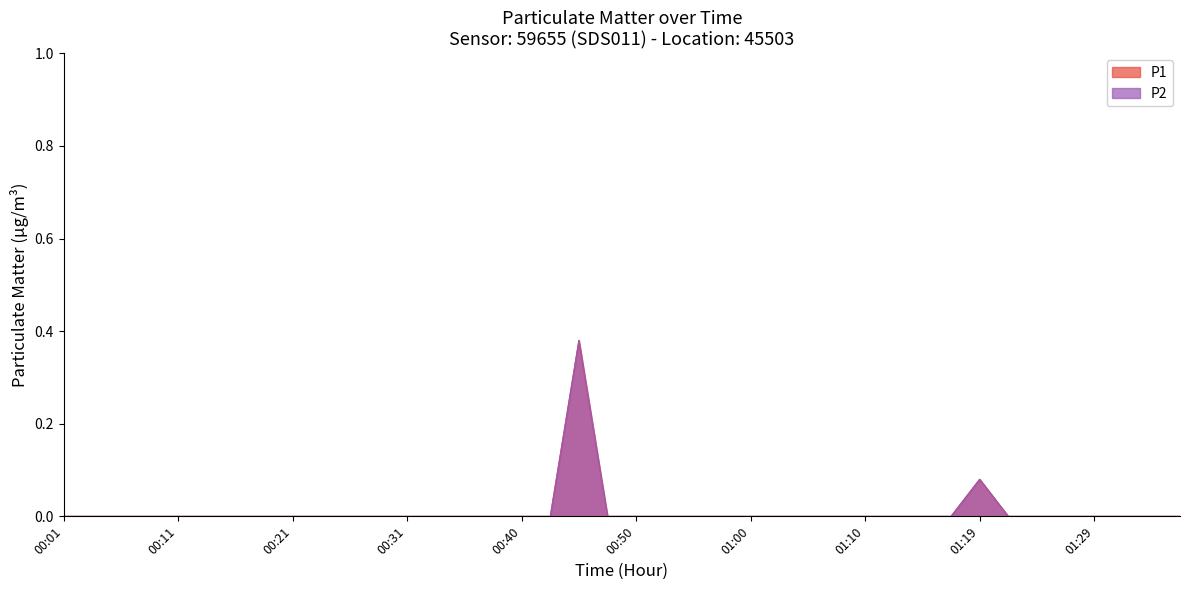

Count the P1 values in the range 0 to 1.

40